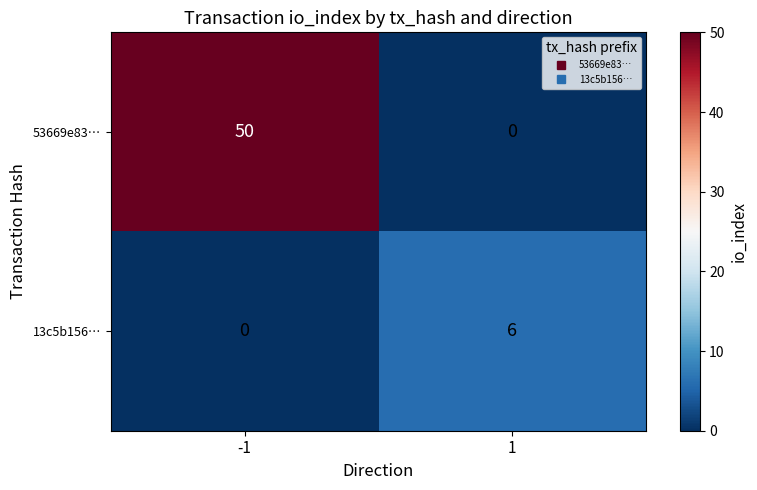

How many categories are shown in the chart?

2